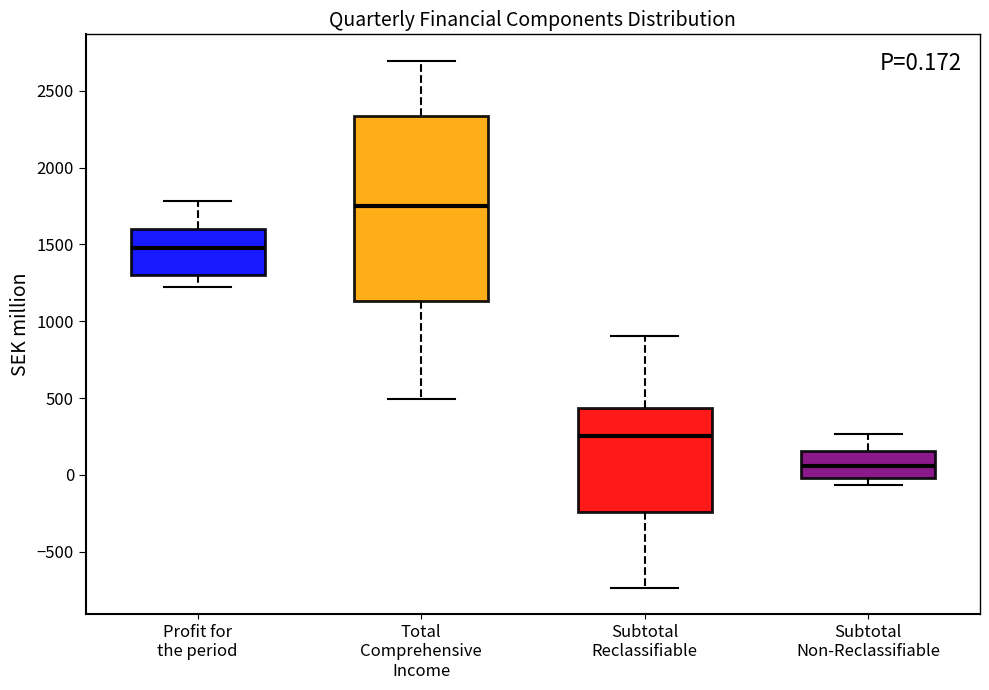

Which box is the tallest, from its lower edge to its upper edge?

Total Comprehensive Income